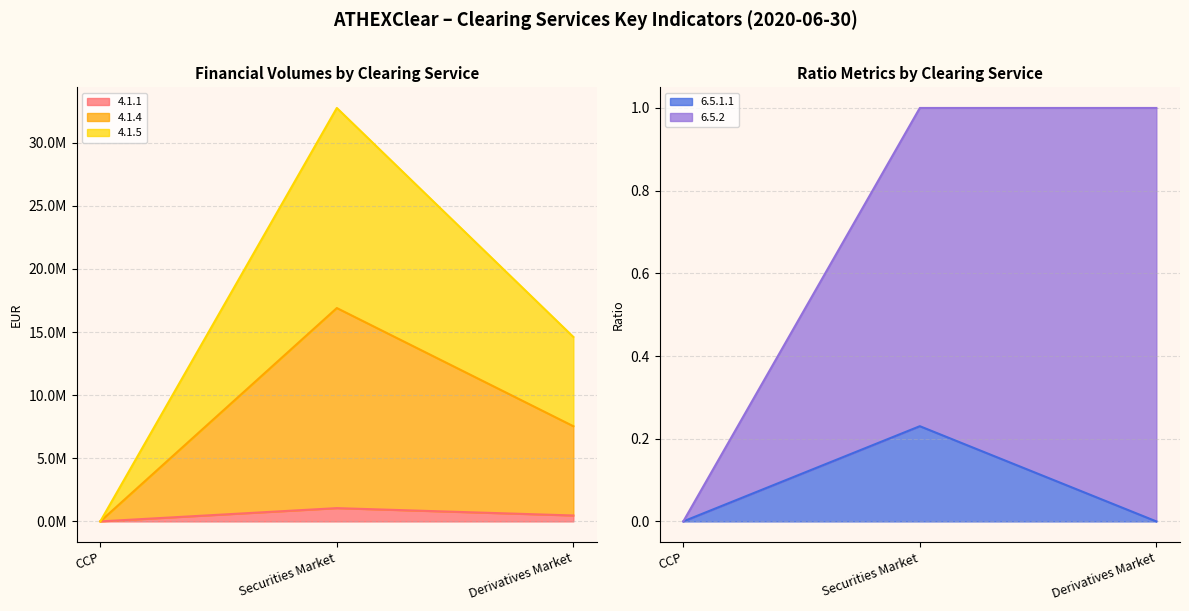

Count the number of categories in the chart.

3